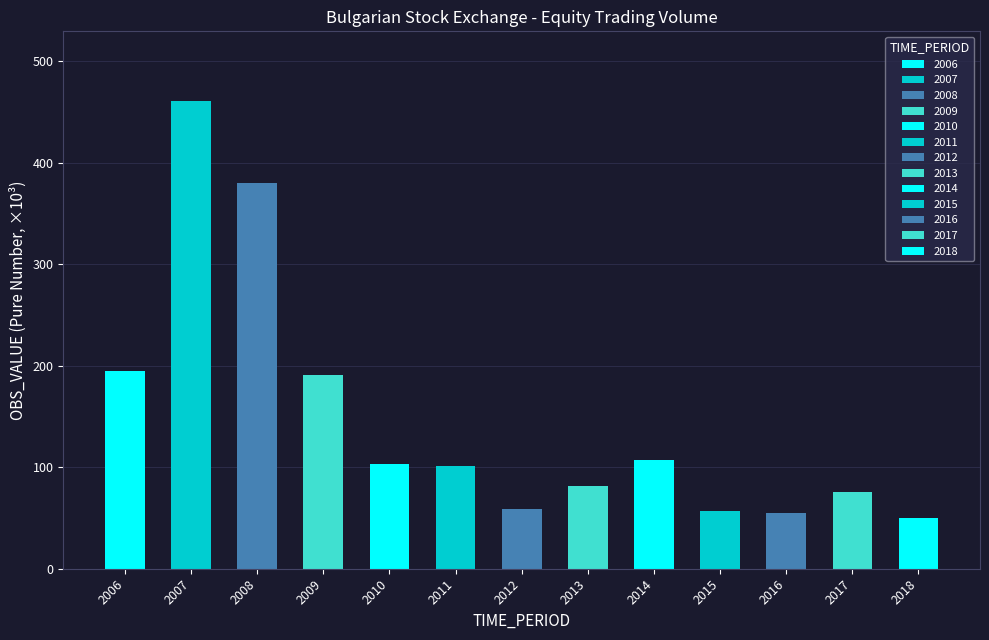

Which category has the highest value across all series?

2007